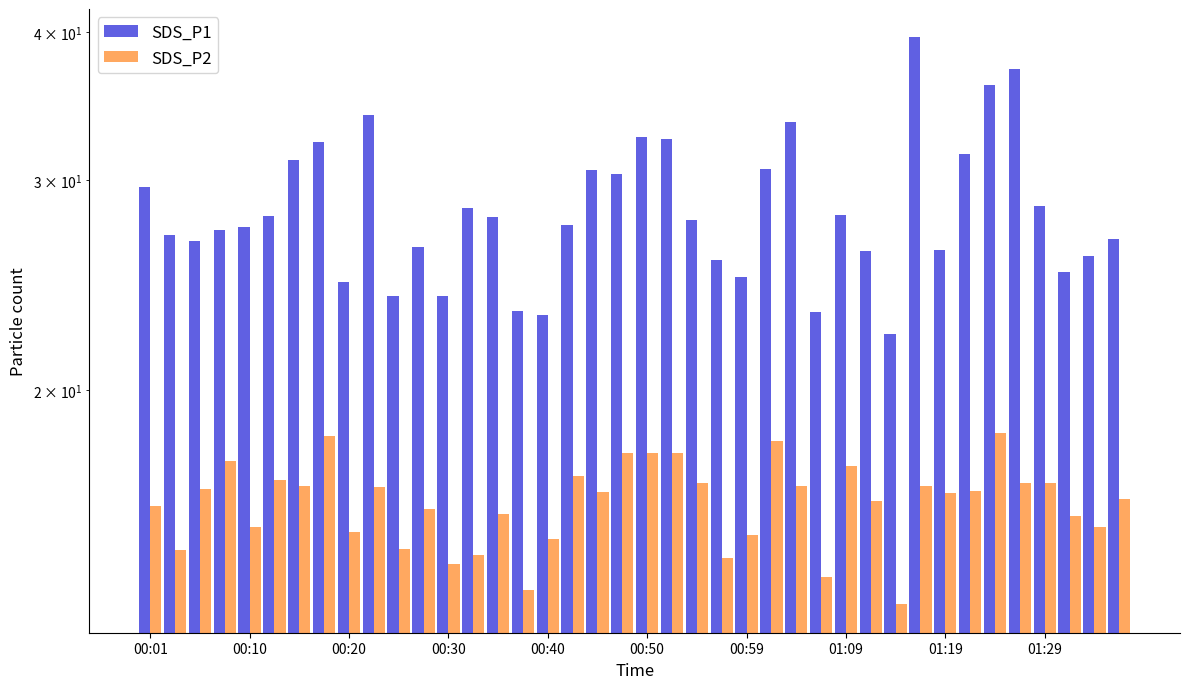

What is the value of the SDS_P1 bar at the 4th from the left?

27.2